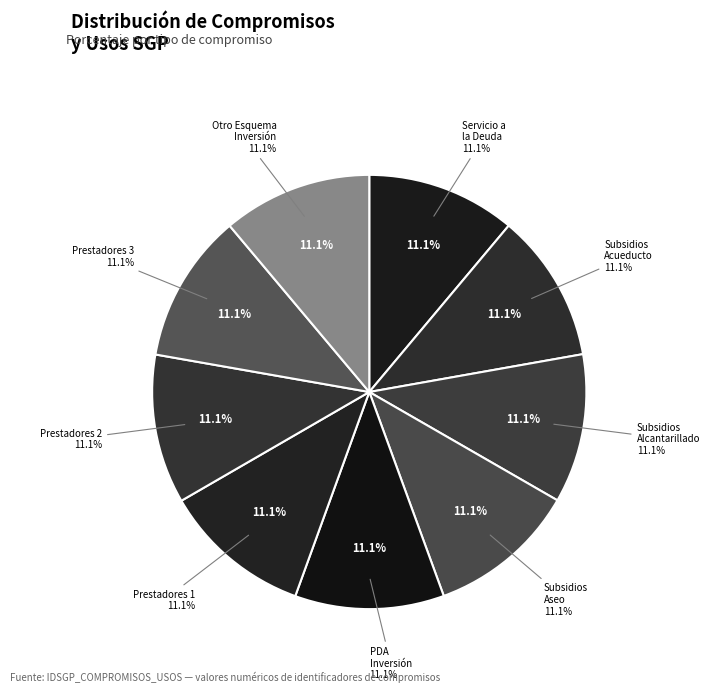

How many segments does this pie chart have?

9